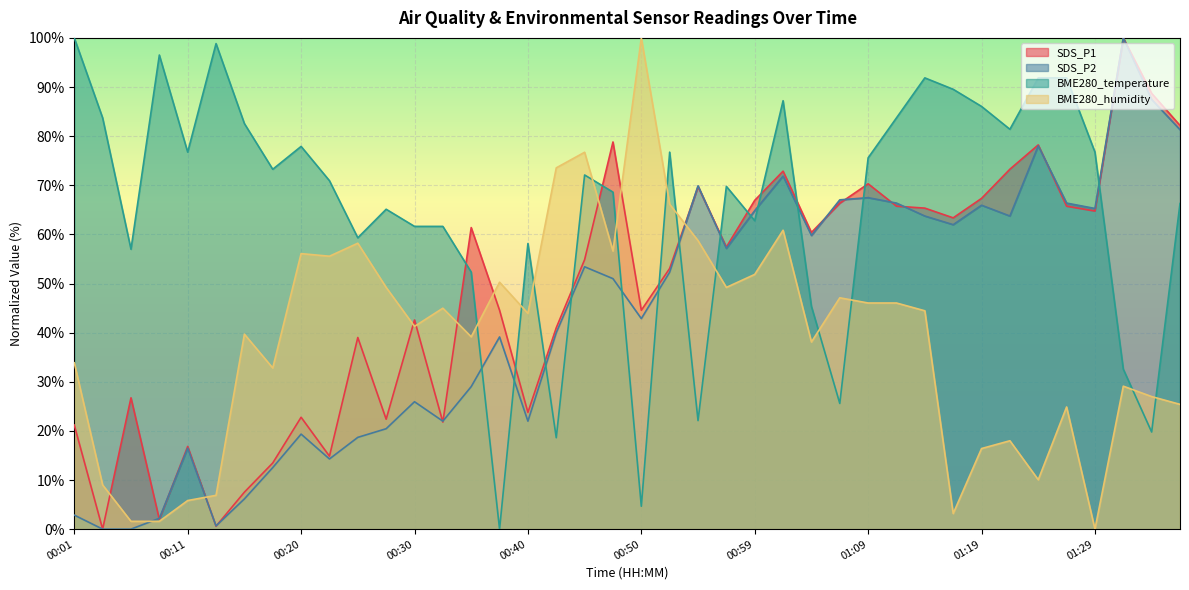

How many lines are shown in the chart?

4